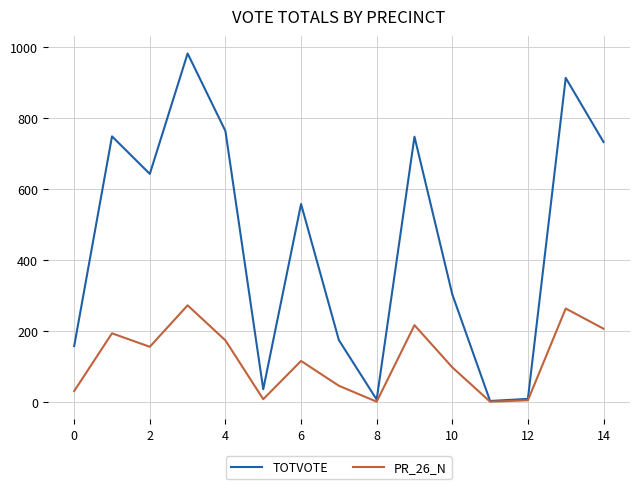

Rank the series by their average value, from lowest to highest.

PR_26_N, TOTVOTE